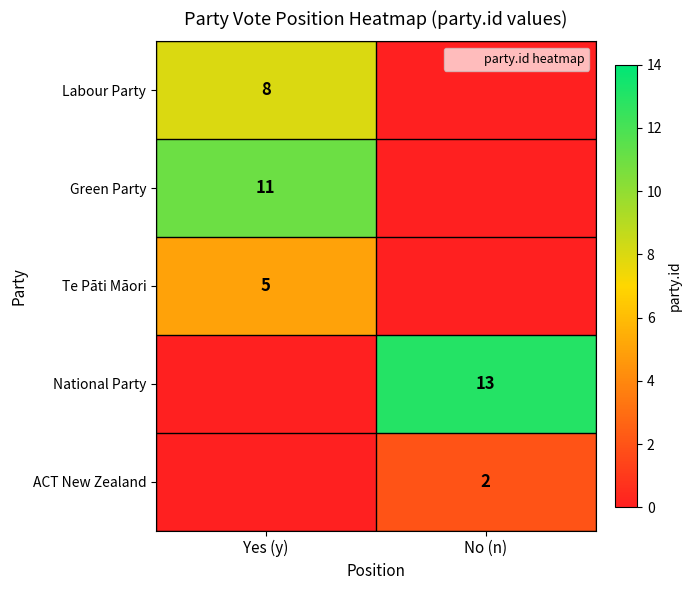

Is the value of Te Pāti Māori at Yes (y) greater than the value of National Party at No (n)?

No